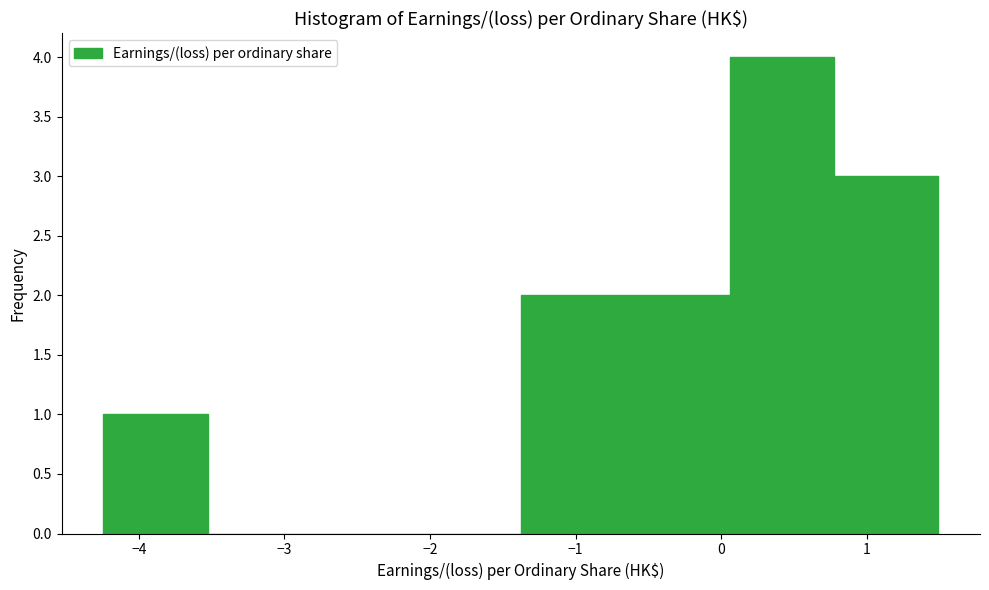

Which range on the x-axis has the tallest bar?

0.1 to 0.8